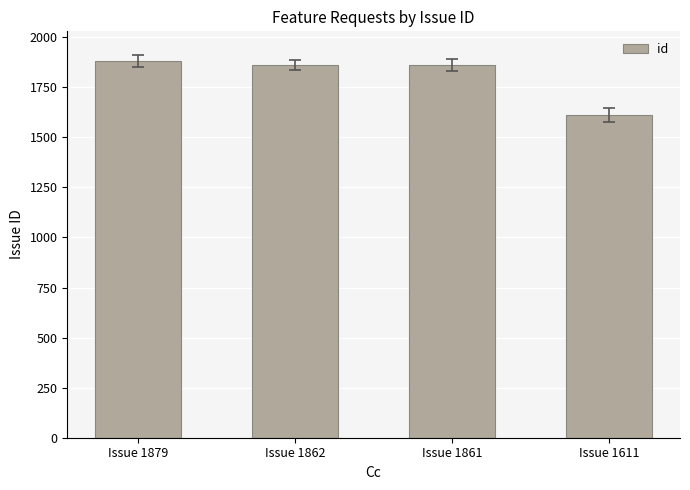

What is the sum of all values?

7213